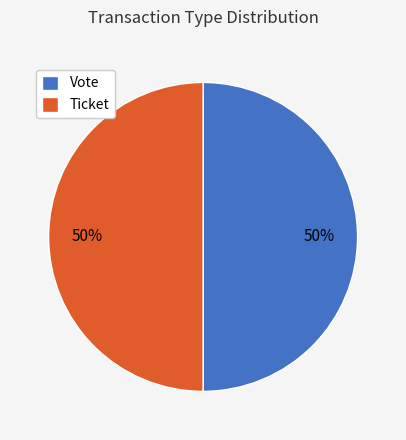

Approximately how many times larger is the value at Vote compared to Ticket?

1.0